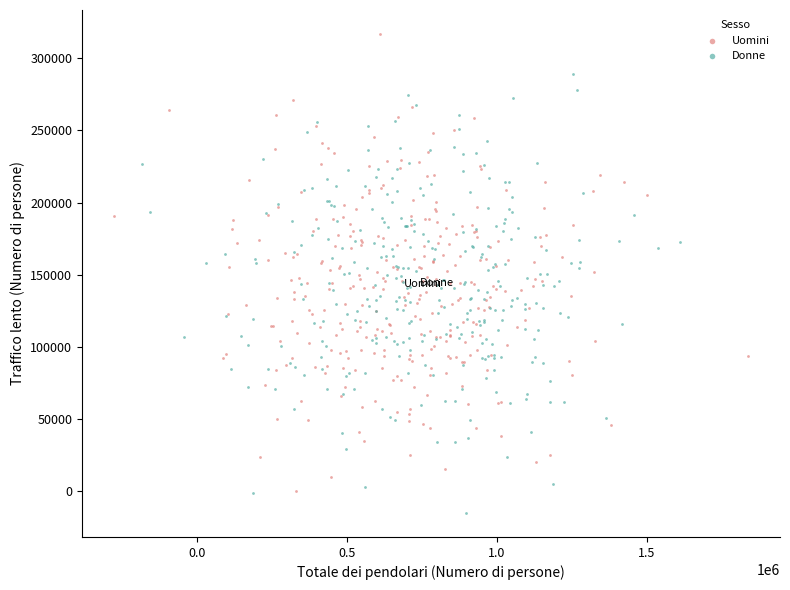

Which series contains the highest Y value?

Uomini